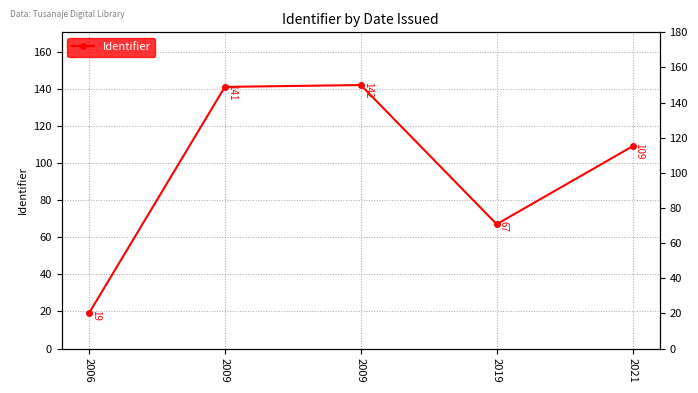

How many data points does each series have?

5